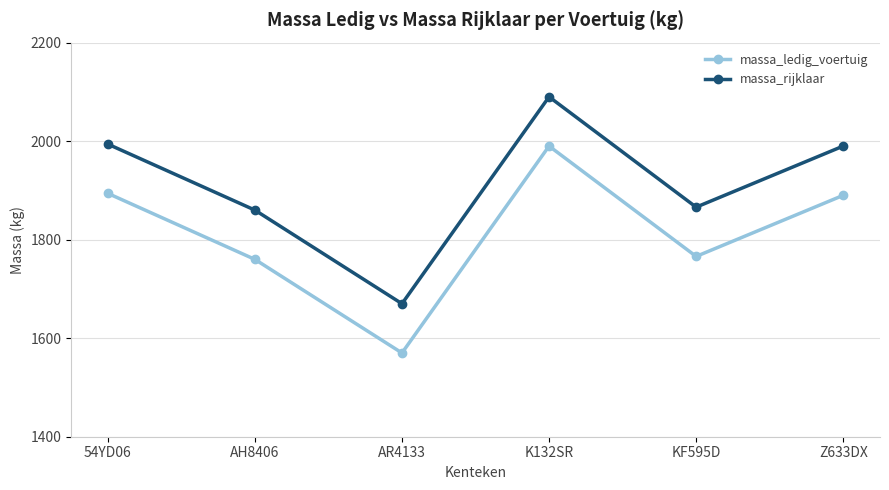

Where is the first local maximum for massa_ledig_voertuig?

K132SR